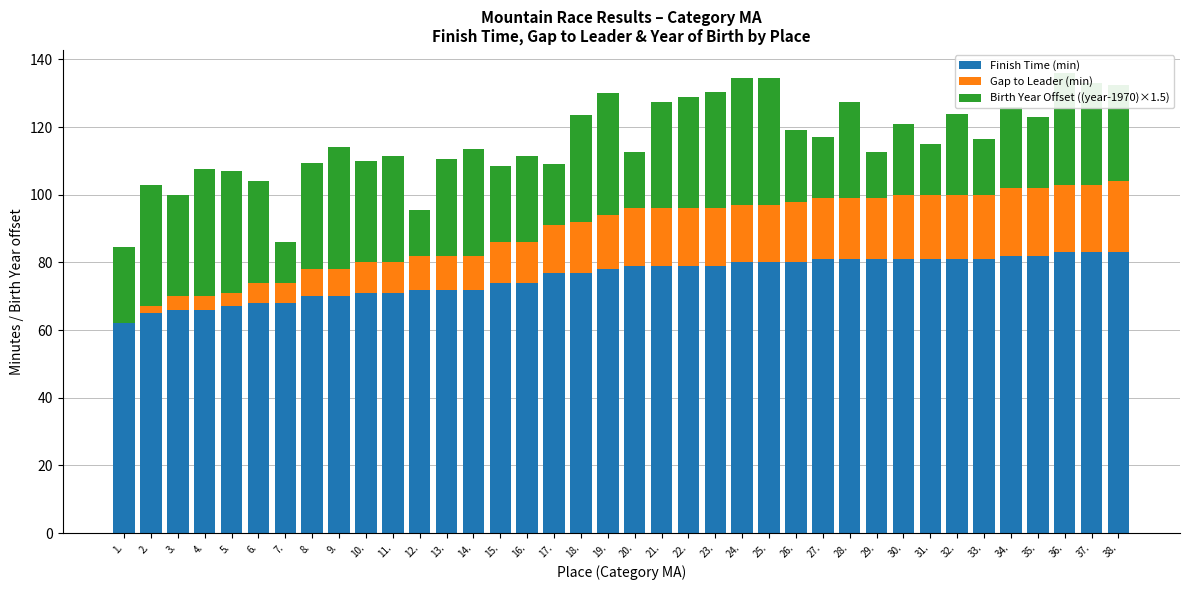

True or false: Finish Time (min) has a value of 104.3 at 7..

False